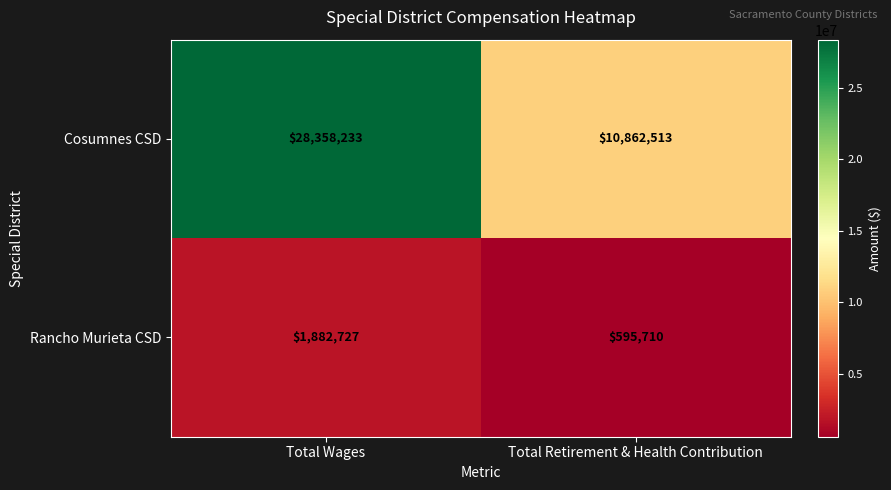

Reading right to left, transcribe all the data shown in this chart.

Cosumnes CSD: Total Retirement & Health Contribution=10862513	Total Wages=28358233
Rancho Murieta CSD: Total Retirement & Health Contribution=595710	Total Wages=1882727